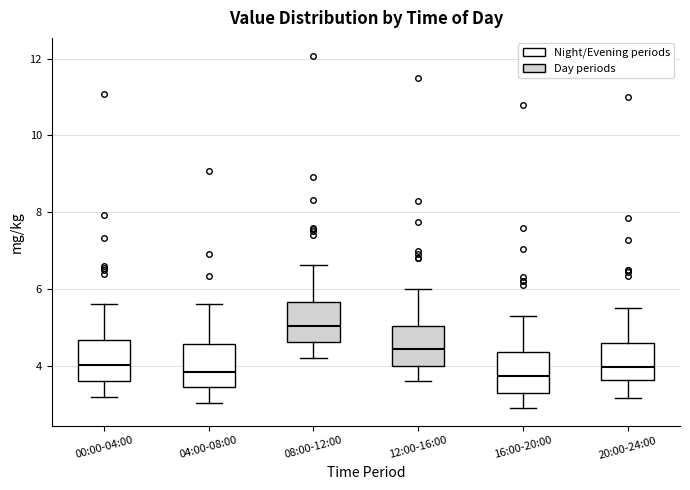

Where does the lower whisker of the box for 08:00-12:00 end on the y-axis? The values are not printed on the chart, so give them approximately, as read against the axis.

4.2